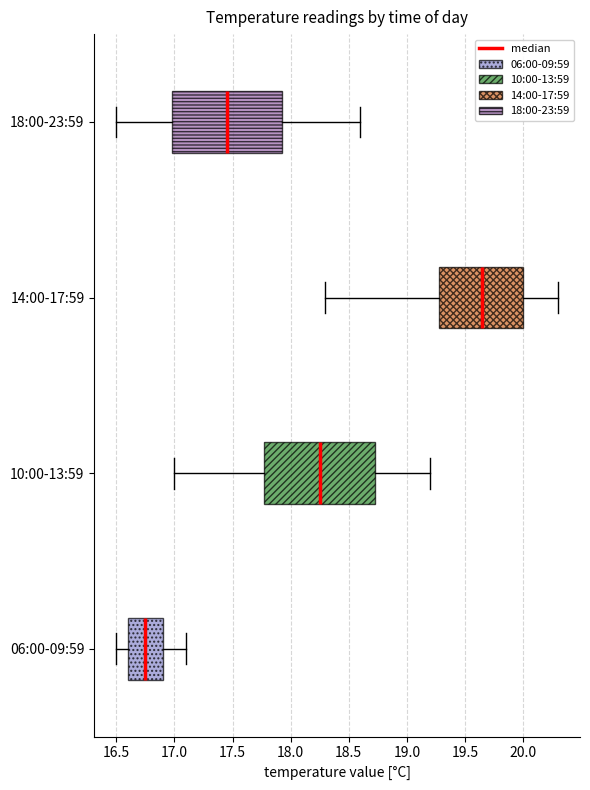

Which box has the furthest to the right median line?

14:00-17:59